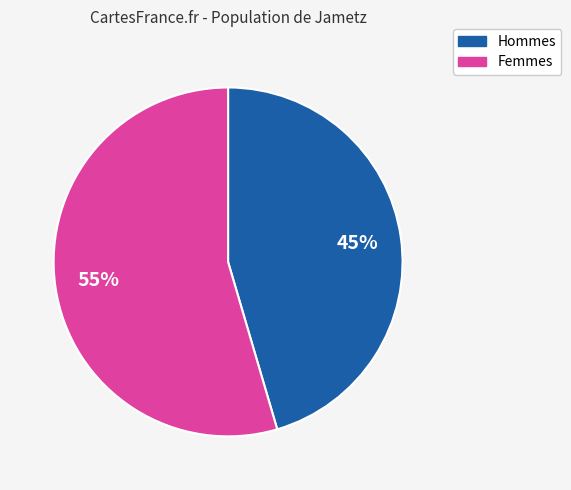

Is Hommes the majority of the pie?

No